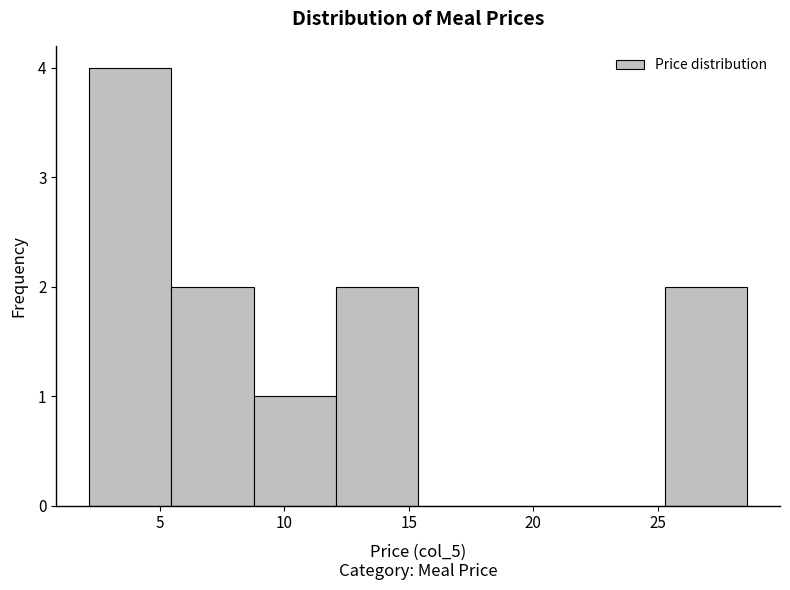

Reading left to right, list every bar in this chart as the range it spans on the x-axis followed by its height. Neither the bar edges nor the heights are printed on the chart, so give them approximately, as read against the axes.

2.0 to 5.5: 4
5.5 to 9.0: 2
9.0 to 12.0: 1
12.0 to 15.5: 2
15.5 to 18.5: 0
18.5 to 22.0: 0
22.0 to 25.5: 0
25.5 to 28.5: 2